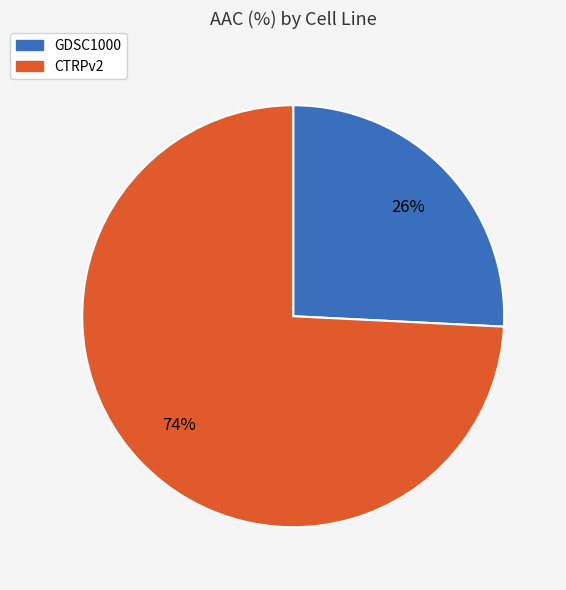

Does any single category account for the majority?

Yes